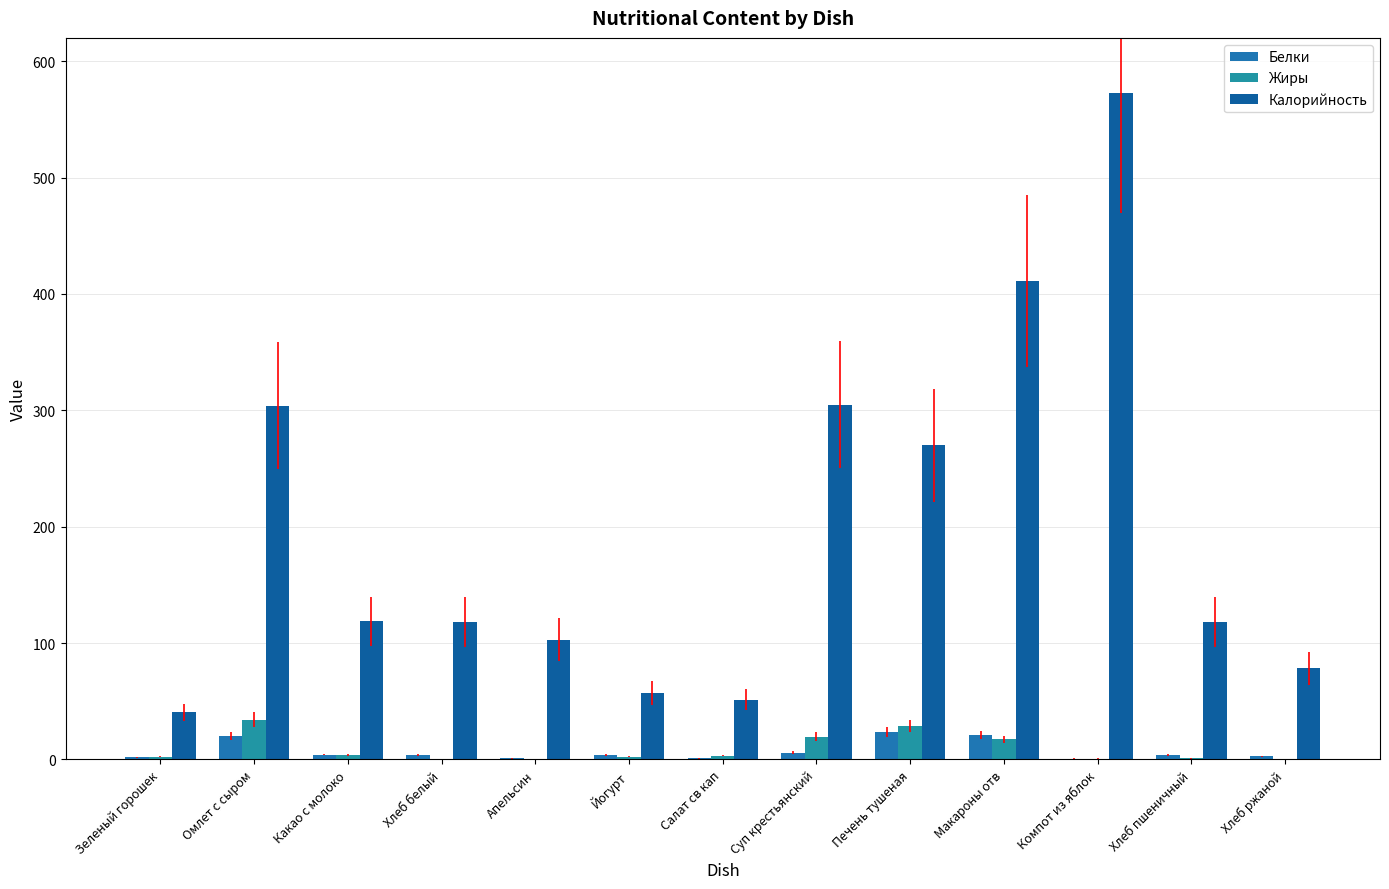

Reading left to right, extract all data points from this chart.

Белки: 1.9	20.0	4.2	4.0	0.9	4.1	1.0	5.9	23.3	21.0	0.8	4.0	2.6
Жиры: 2.2	34.3	3.6	0.5	0.2	2.5	3.2	19.7	28.9	17.4	0.8	1.0	0.5
Калорийность: 40.6	304.0	118.7	118.0	103.0	57.0	51.4	305.0	270.0	411.0	573.0	118.0	78.2